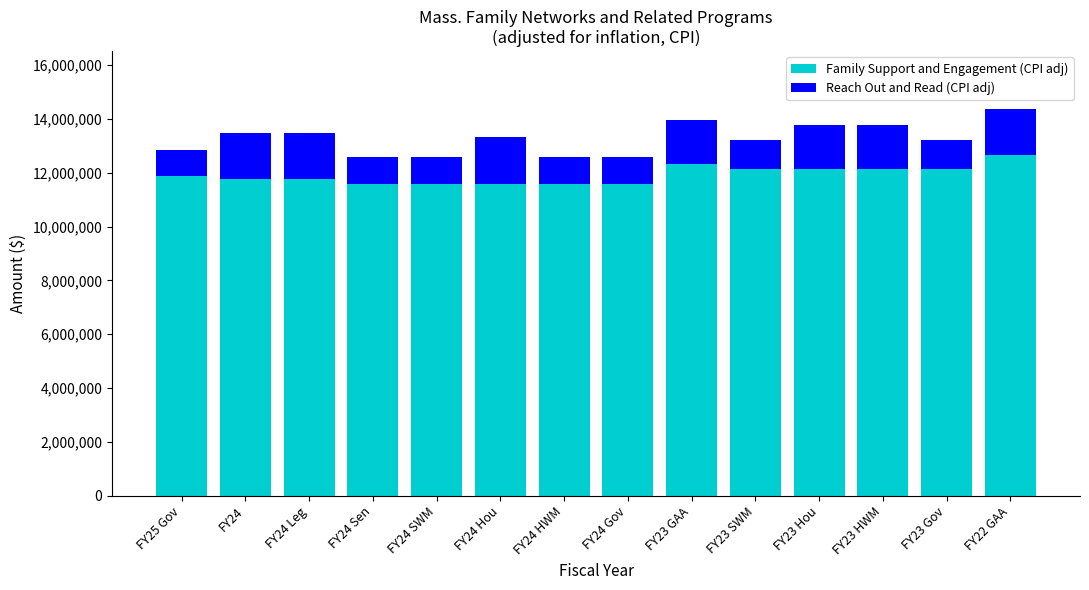

What is the difference between the Family Support and Engagement (CPI adj) values at FY24 HWM and FY23 Gov?

556284